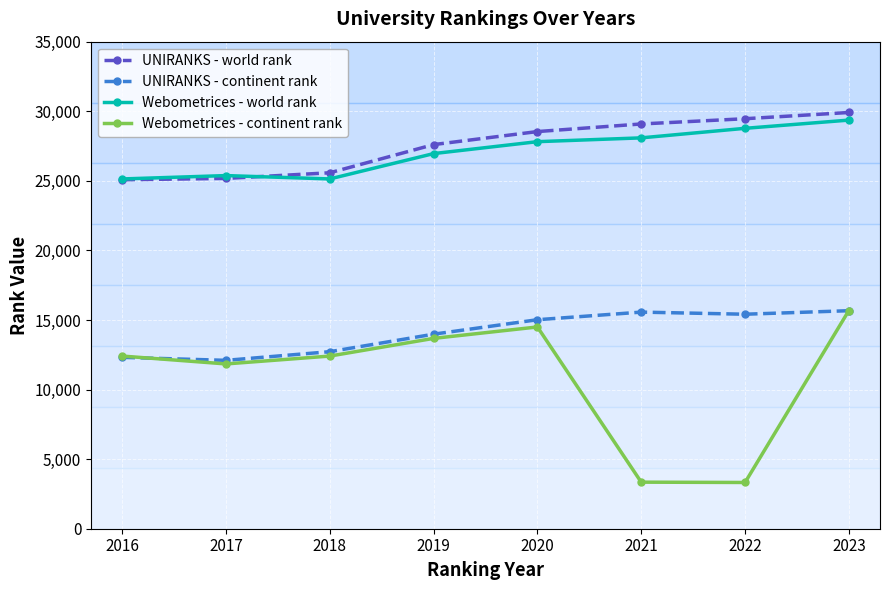

What is the value of the Webometrices - world rank point at the 8th from the left?

29363